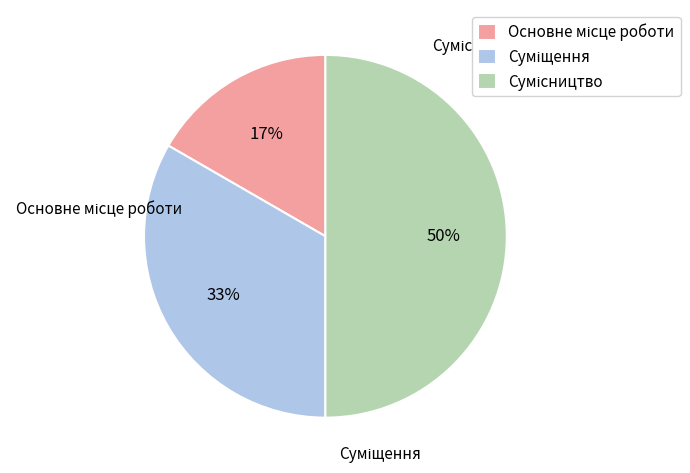

To the nearest percent, what is the difference between the largest and smallest slice percentages?

33%